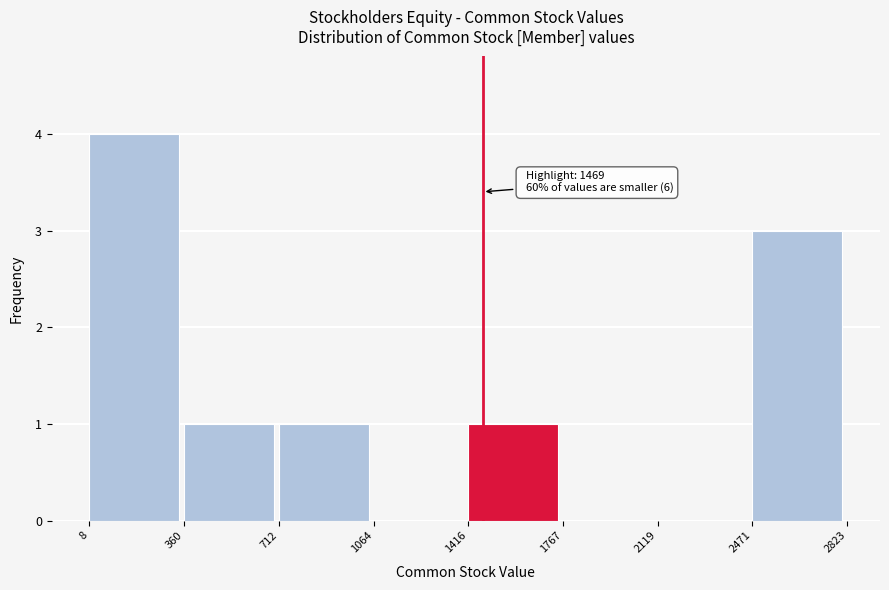

Over which range of the x-axis is the bar tallest?

8 to 360